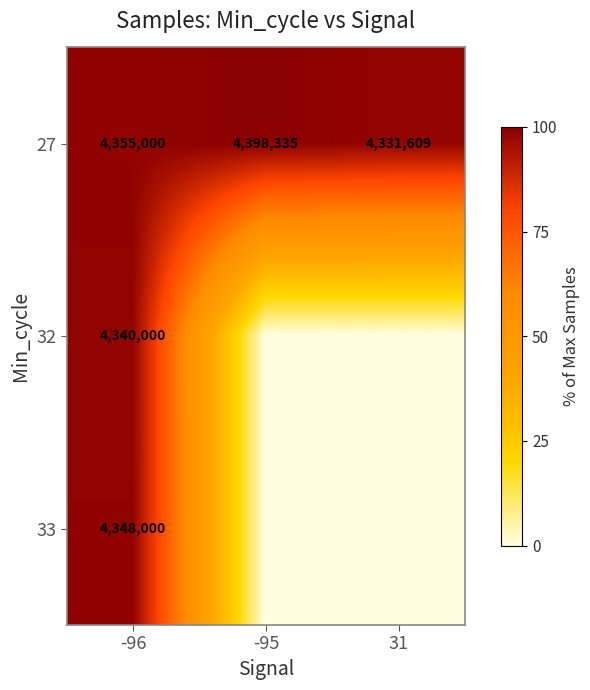

What is the difference between the maximum and minimum values in the 27 series?

66726